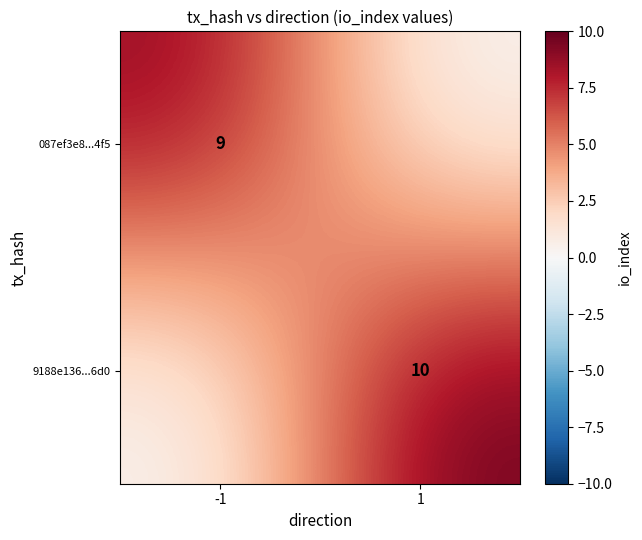

Between -1 and 1, which is larger?

-1